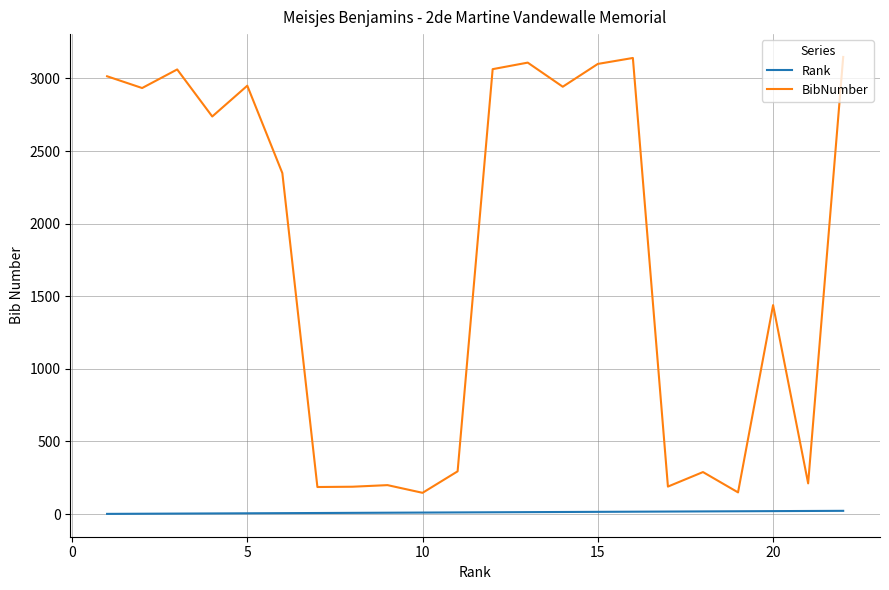

List the series in order of their peak value, highest first.

BibNumber, Rank